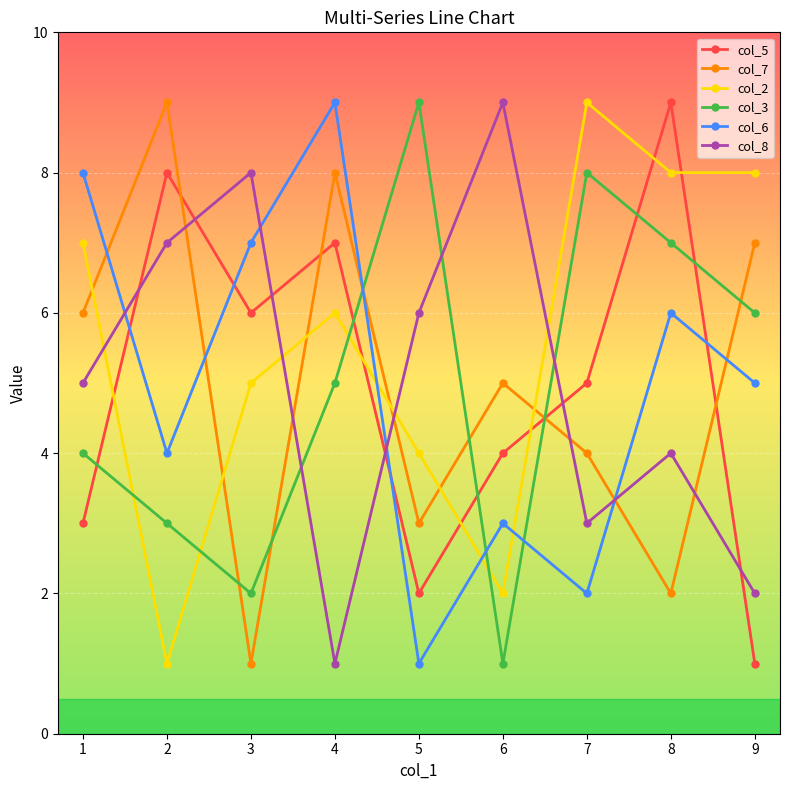

Is it true that col_7 equals 1 at 3?

True